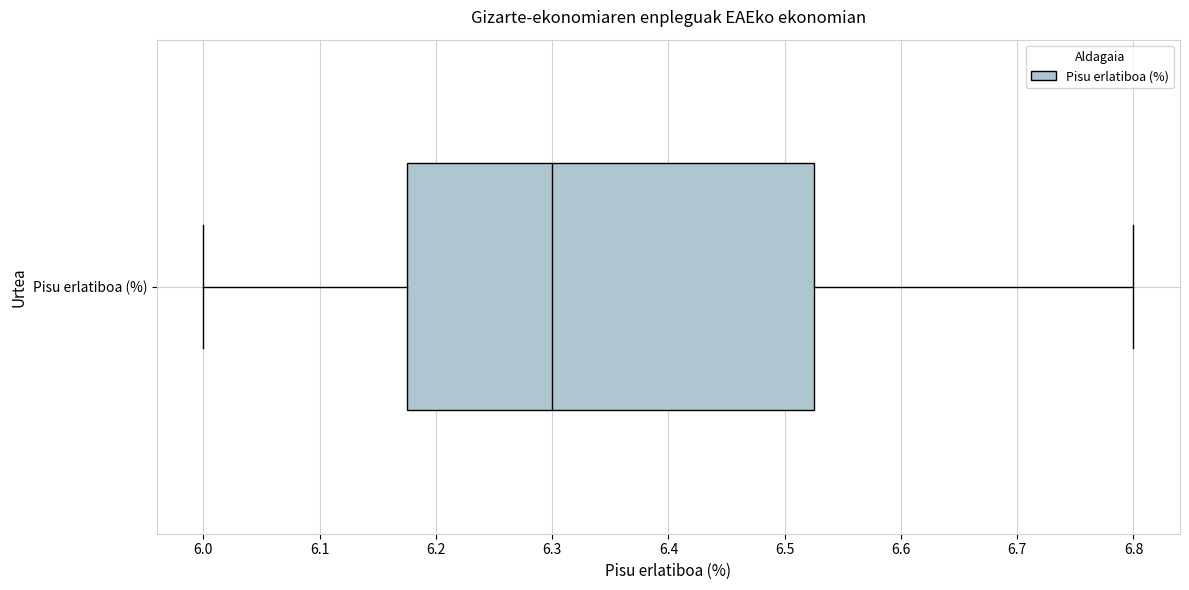

Read this box plot against the x-axis: the position of the median line, the range covered by the box, and the ends of both whiskers. The values are not printed on the chart, so give them approximately, as read against the axis.

median 6.30, box 6.18 to 6.53, whiskers 6.00 to 6.80